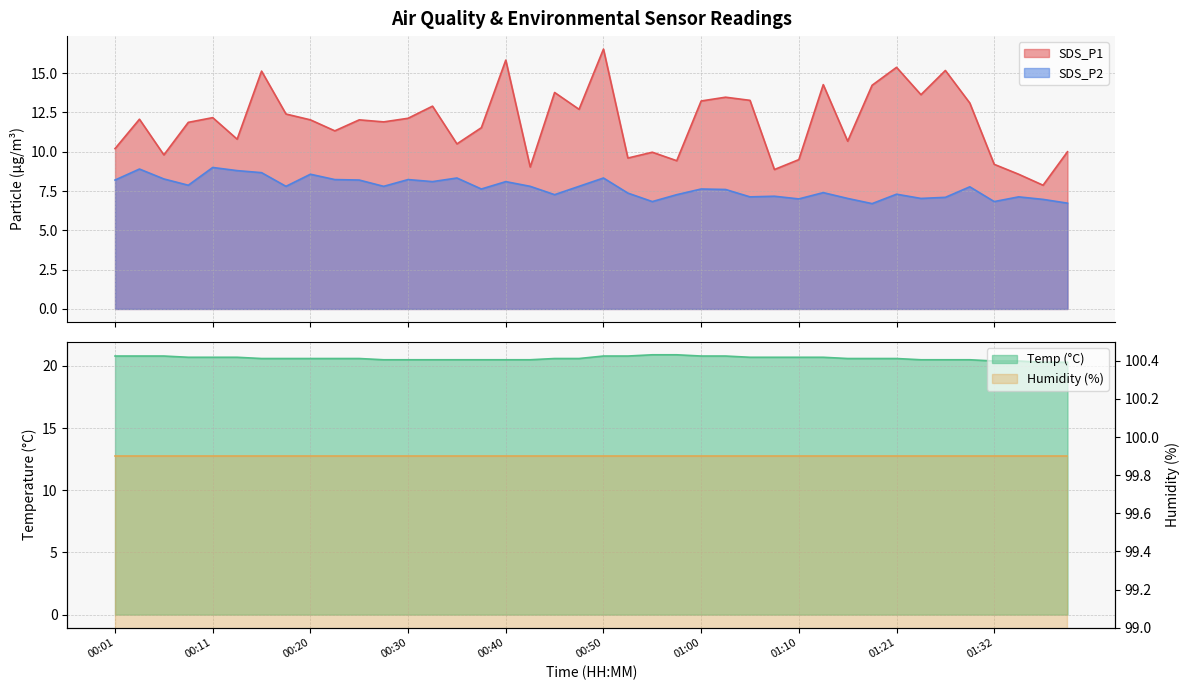

Which has a higher value, 00:53 or 01:18?

01:18